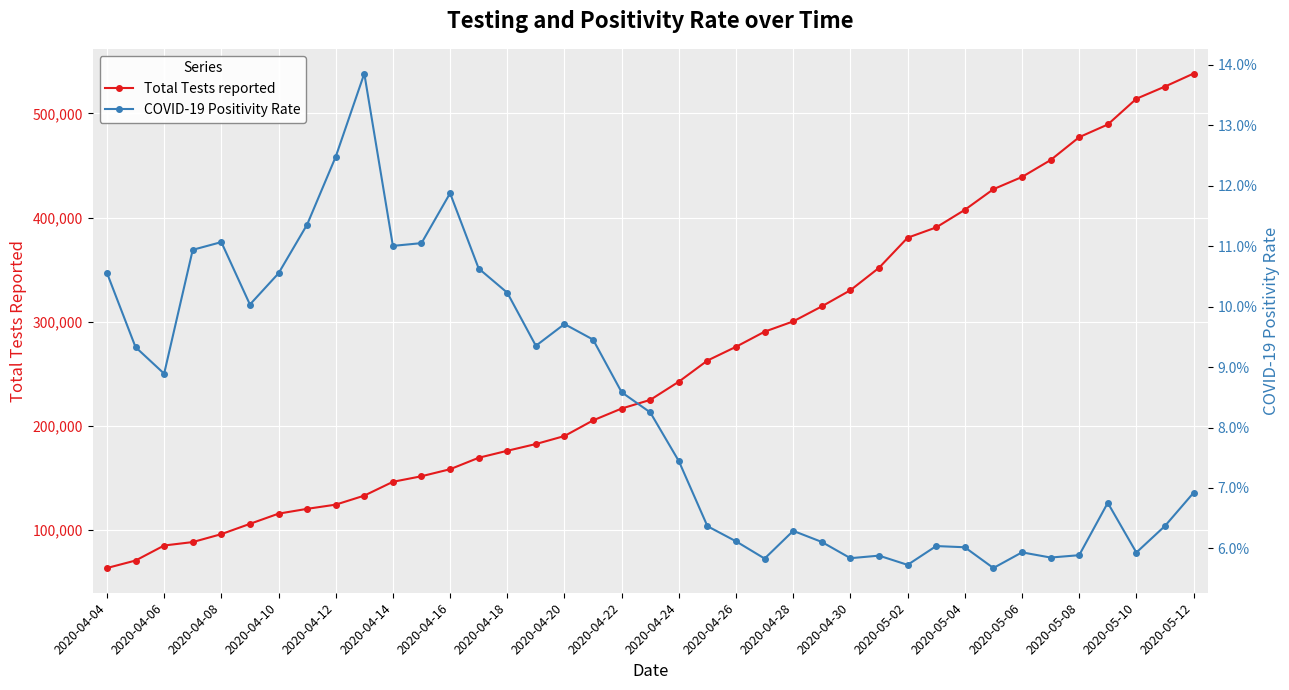

What is the highest value of the Total Tests reported series?

538172